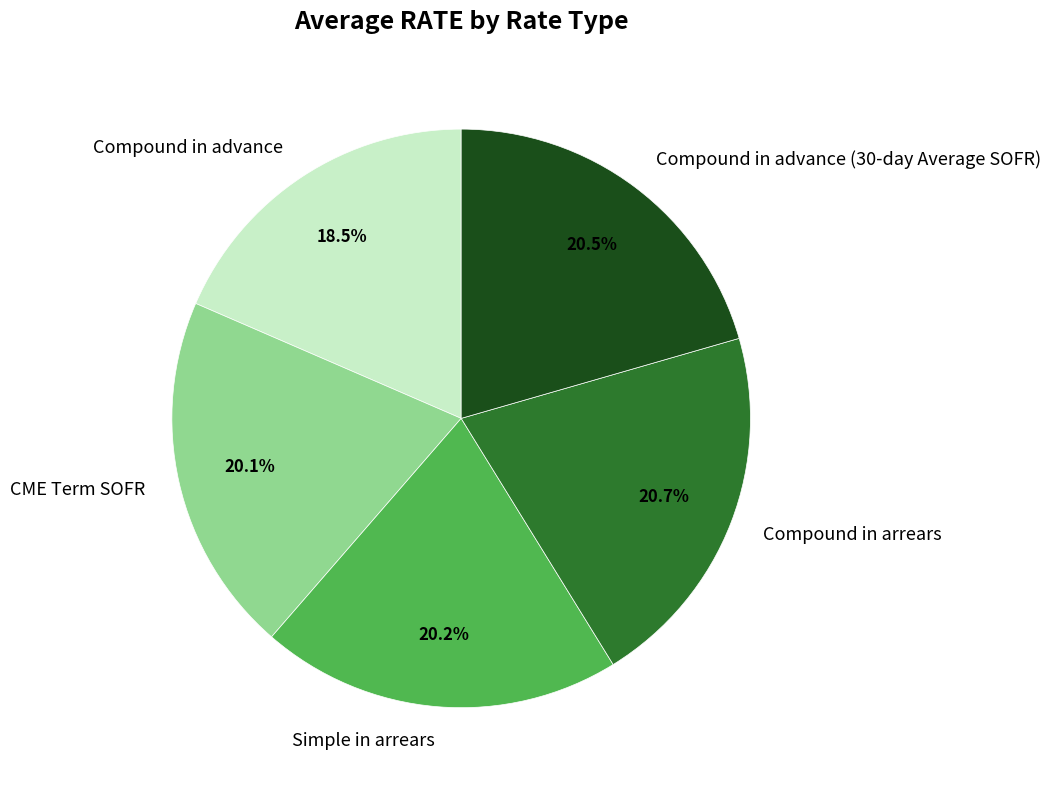

True or false: Simple in arrears accounts for 20% of the total.

True